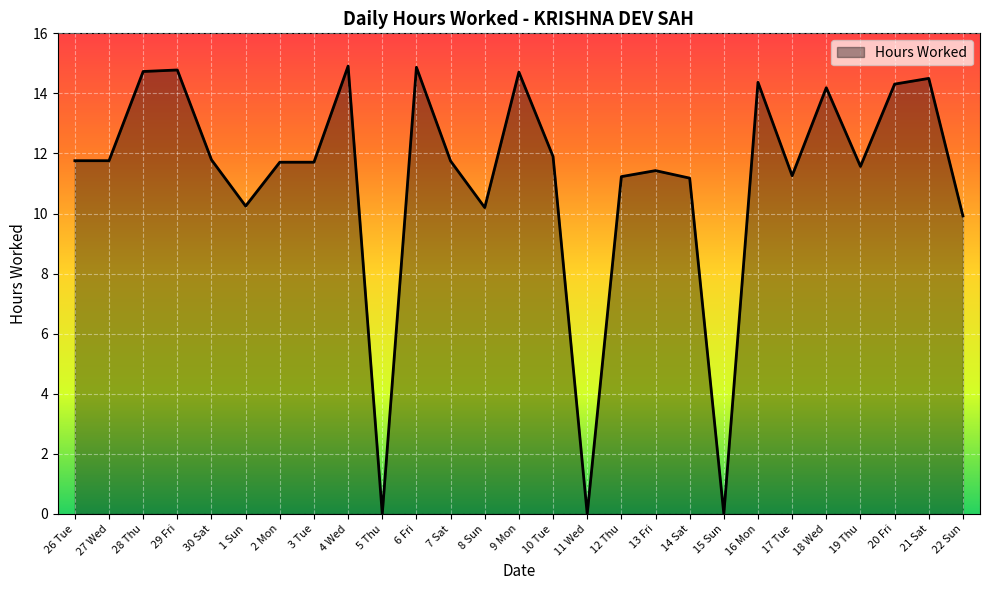

At which label does the data first exceed 11?

26 Tue